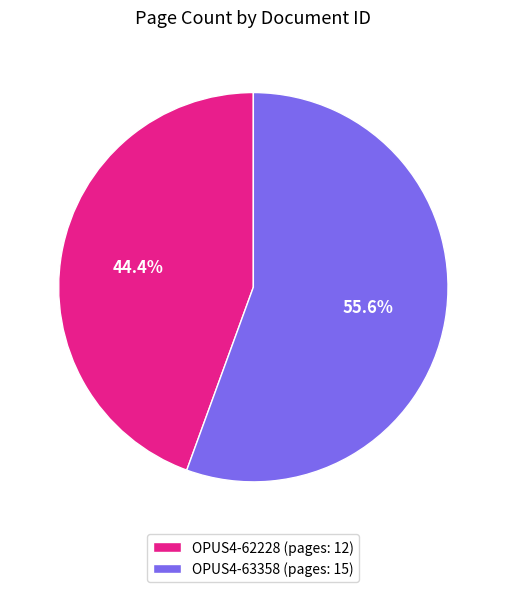

Which has a higher value, OPUS4-62228 (pages: 12) or OPUS4-63358 (pages: 15)?

OPUS4-63358 (pages: 15)